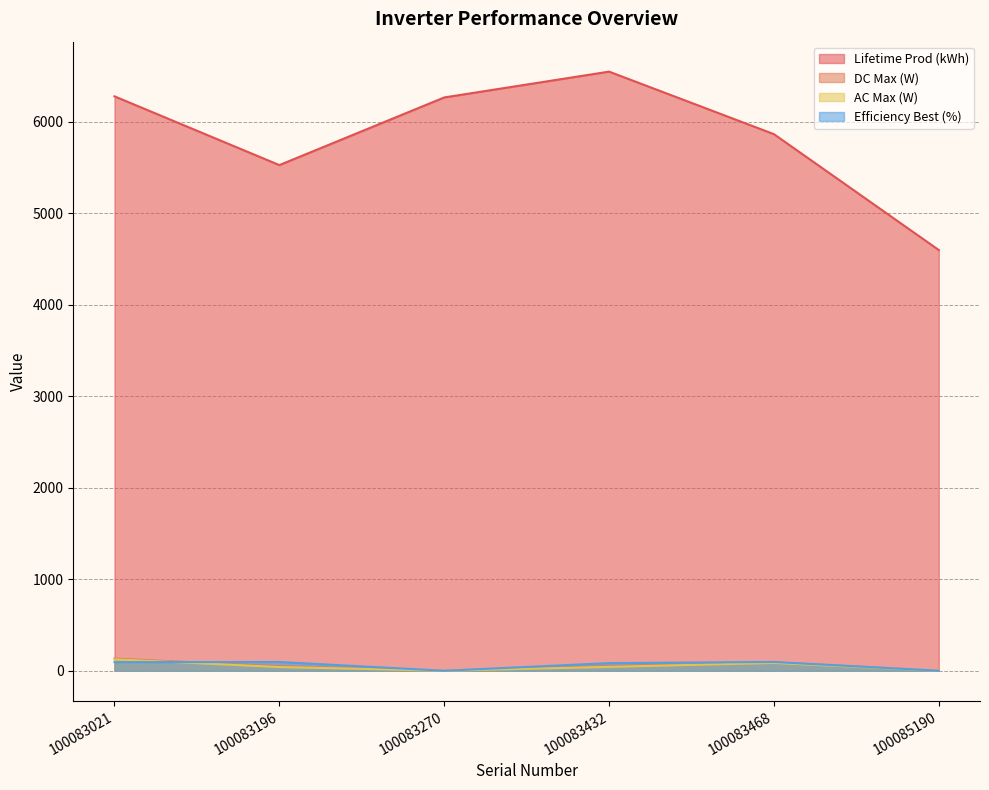

At which category does DC Max (W) reach its first local valley?

100083270